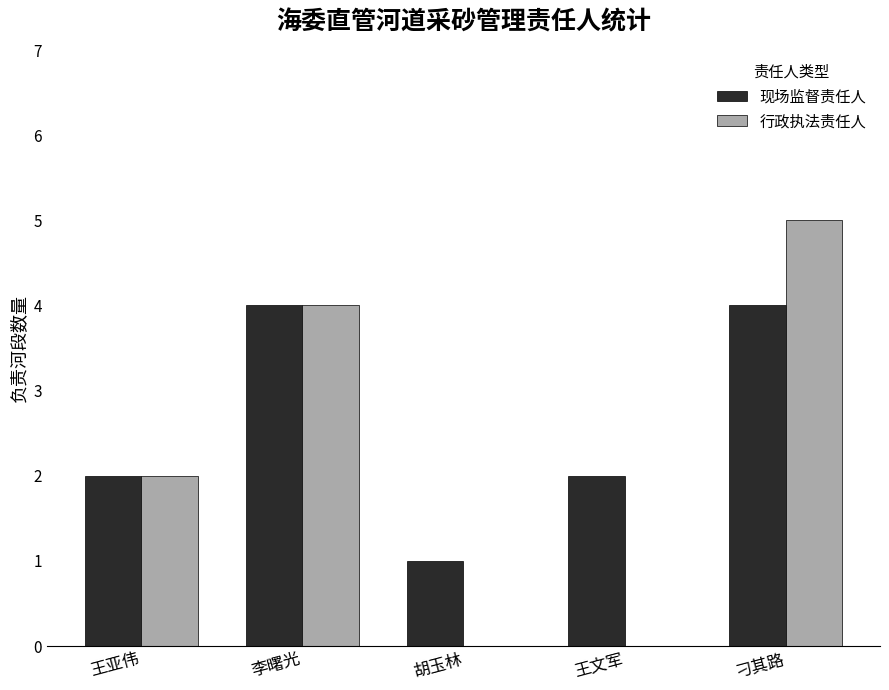

Which series has the widest spread of values?

行政执法责任人